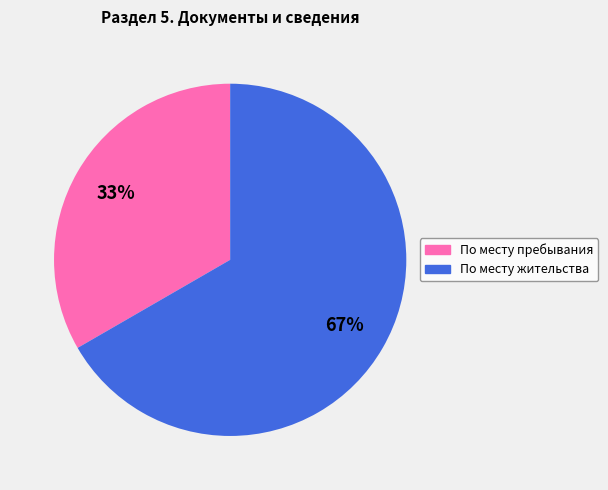

To the nearest percent, what is the average slice percentage?

50%